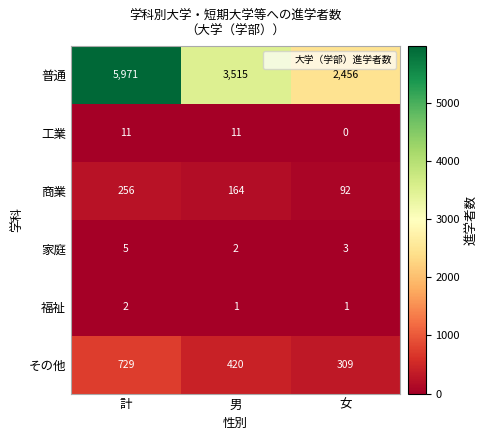

At which label is 家庭 closest to 3?

女